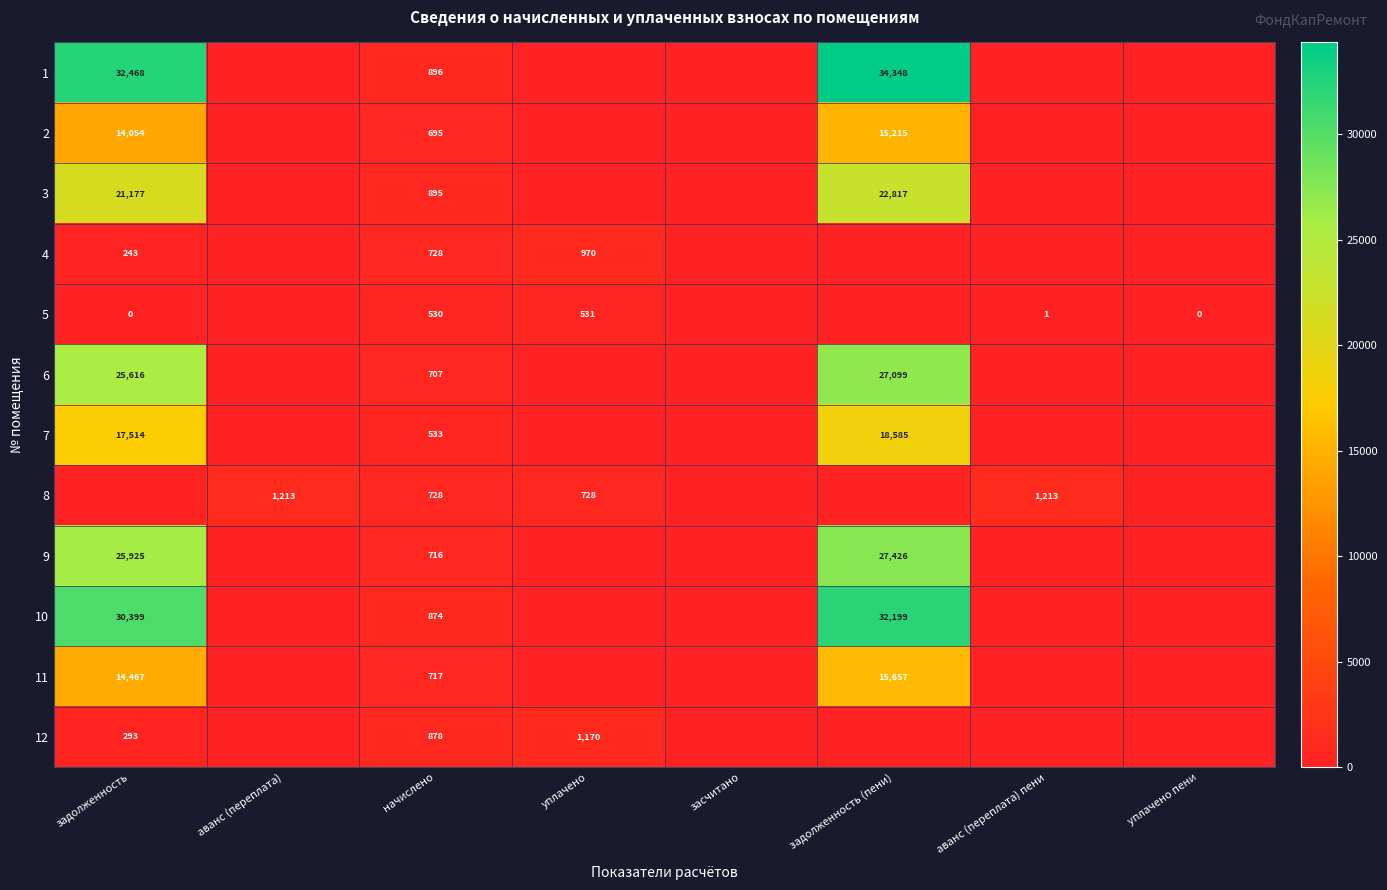

Between аванс (переплата) пени and начислено, which is larger?

начислено